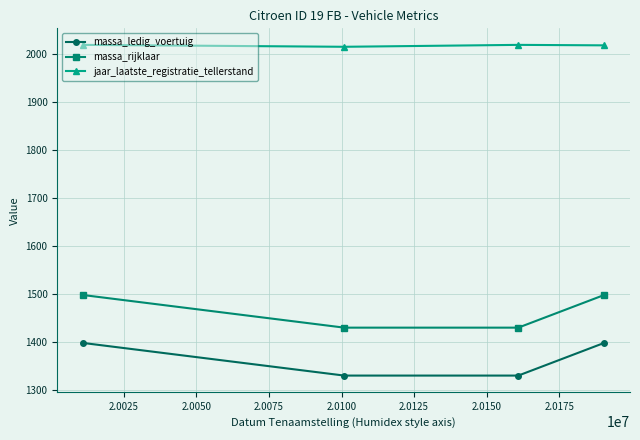

True or false: massa_ledig_voertuig has more than 0 points higher than both neighbors.

False